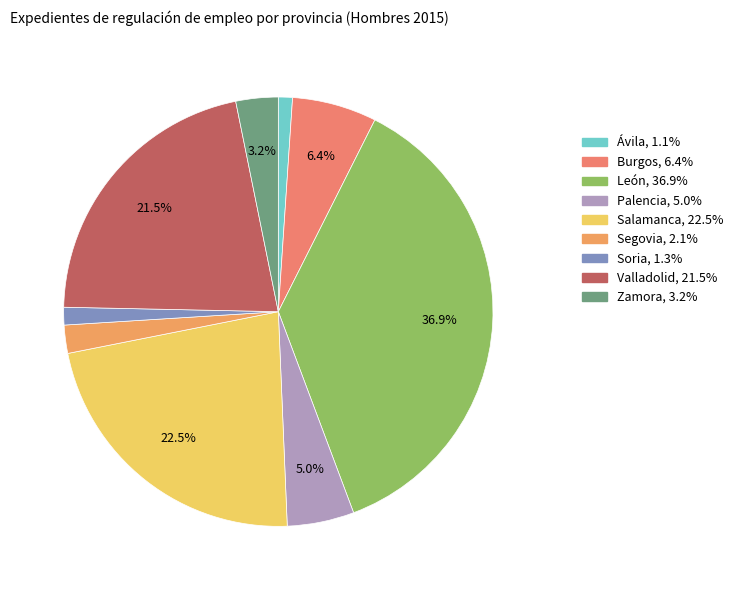

Count the number of slices in the pie.

9